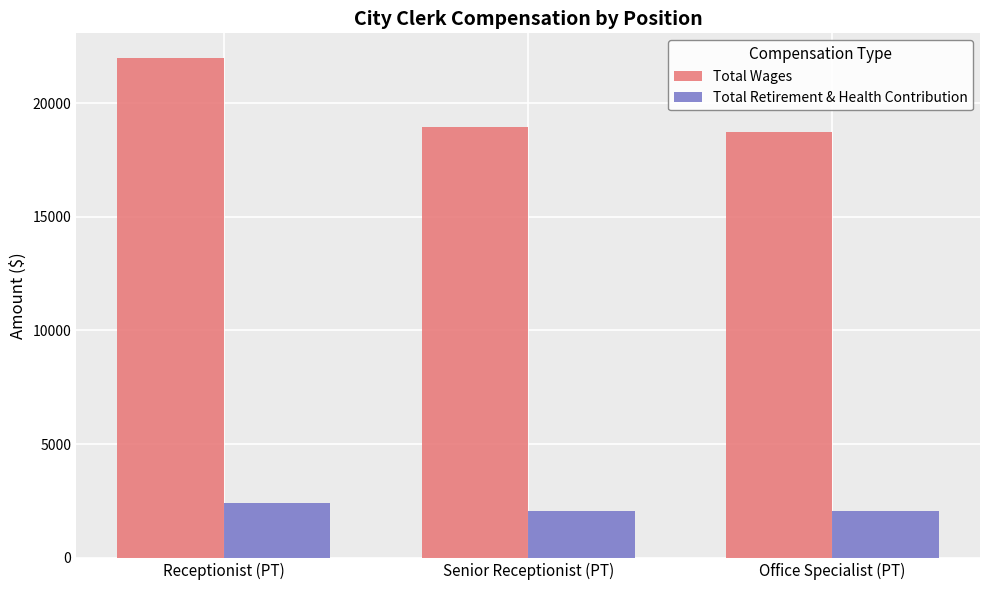

What are all the series names shown in the legend?

Total Wages, Total Retirement & Health Contribution